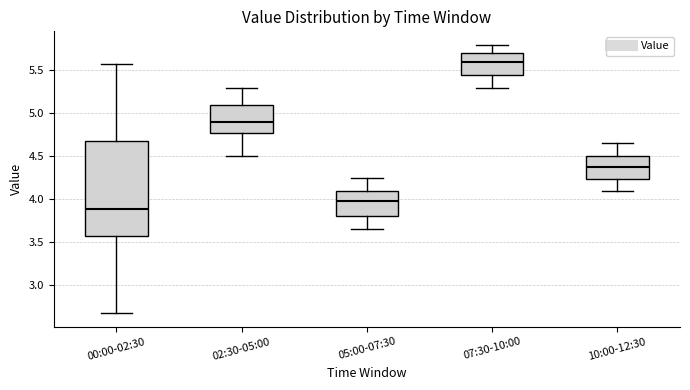

Where does the median line of the box for 07:30-10:00 sit on the y-axis? The values are not printed on the chart, so give them approximately, as read against the axis.

5.60